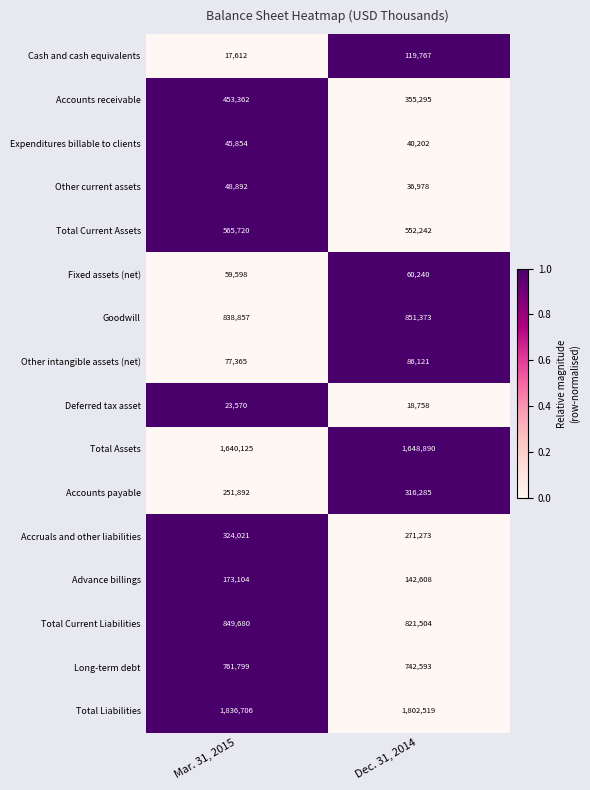

The value of Fixed assets (net) at Mar. 31, 2015 is 80967. True or false?

False